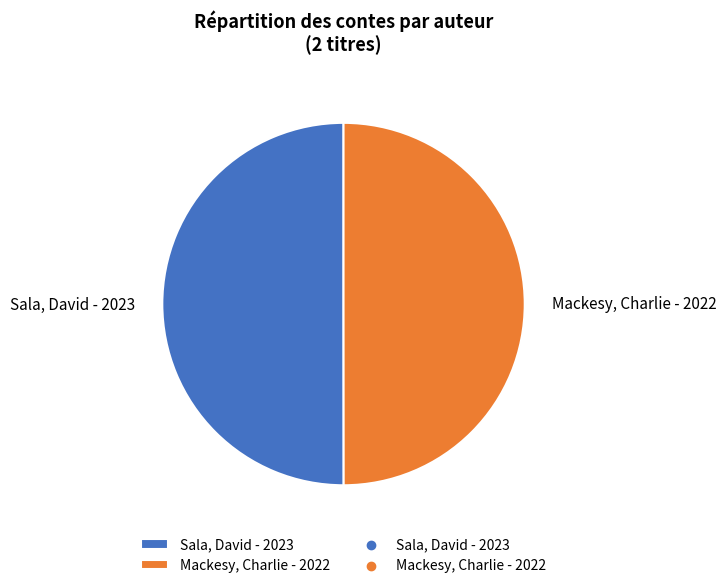

Is it true that Mackesy, Charlie is 50% of the pie?

True